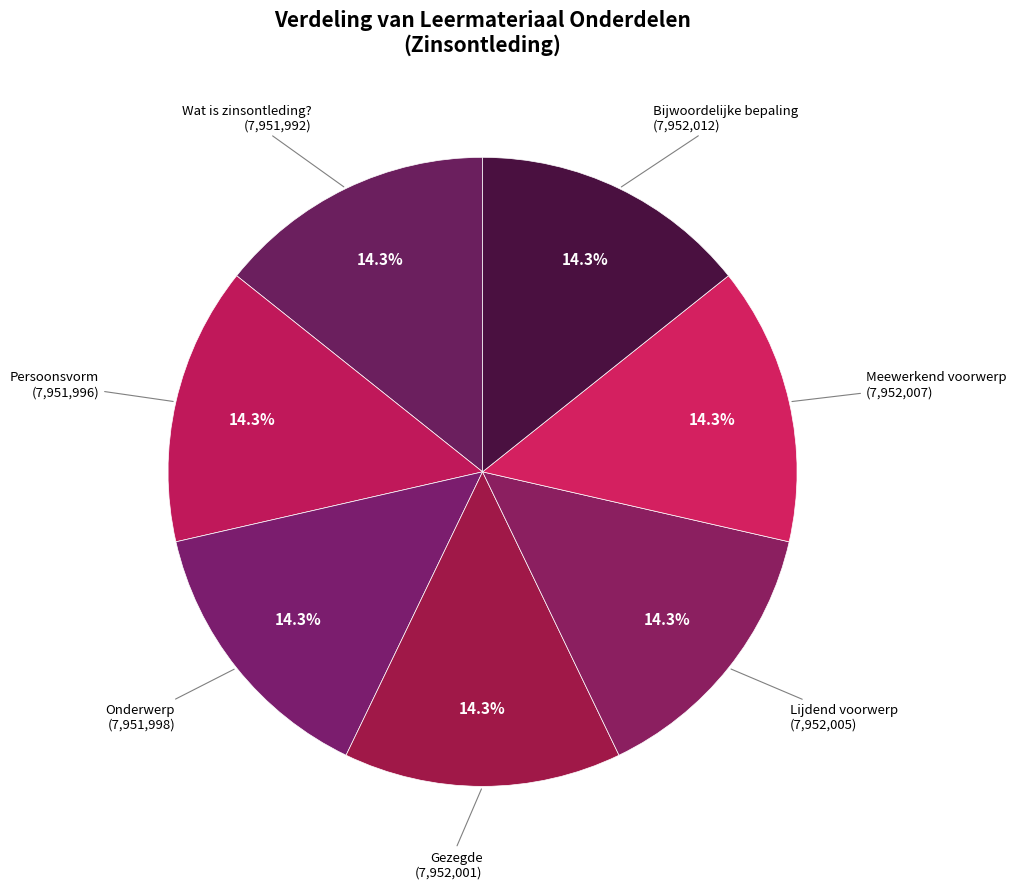

Count the number of slices in the pie.

7